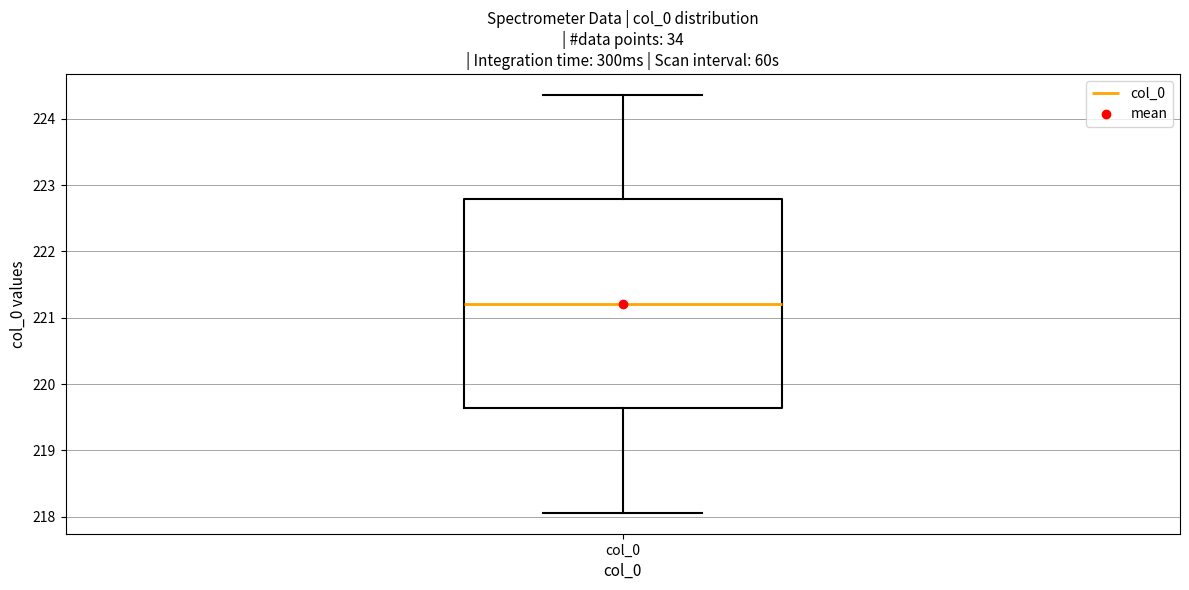

Read this box plot against the y-axis: the position of the median line, the range covered by the box, and the ends of both whiskers. The values are not printed on the chart, so give them approximately, as read against the axis.

median 221.2, box 219.6 to 222.8, whiskers 218.1 to 224.4